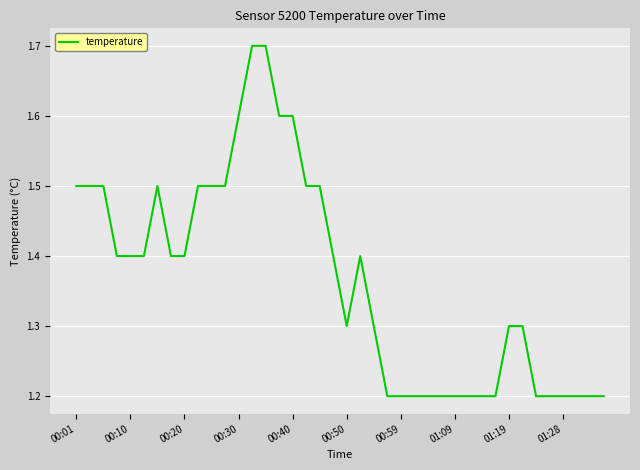

What is the maximum value shown in the chart?

1.7